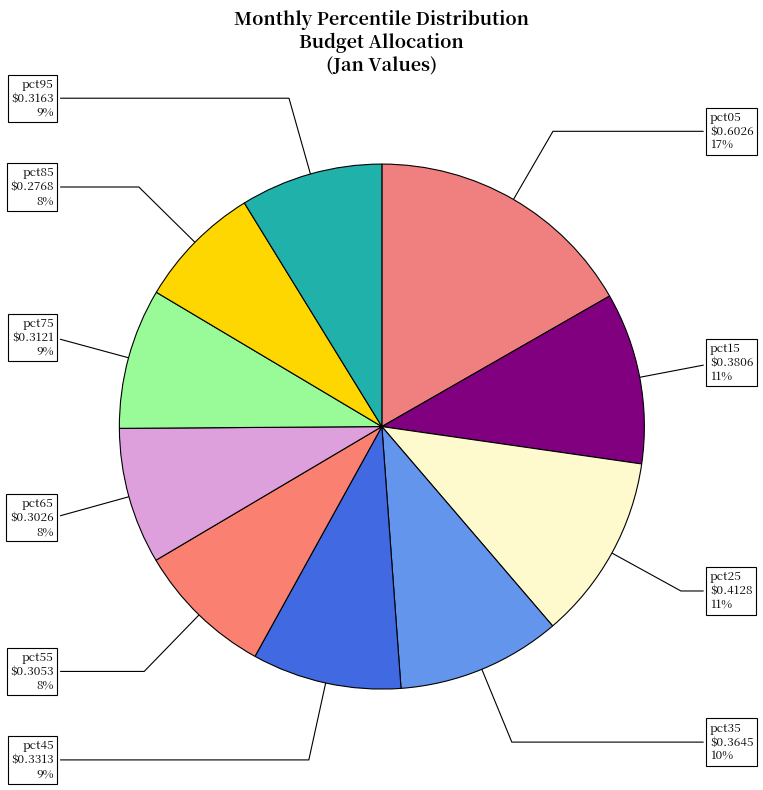

True or false: pct55 accounts for 8% of the total.

True